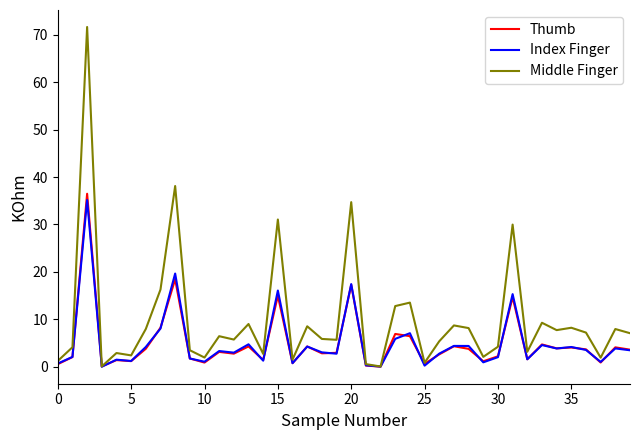

What is the maximum value shown in the chart?

71.6